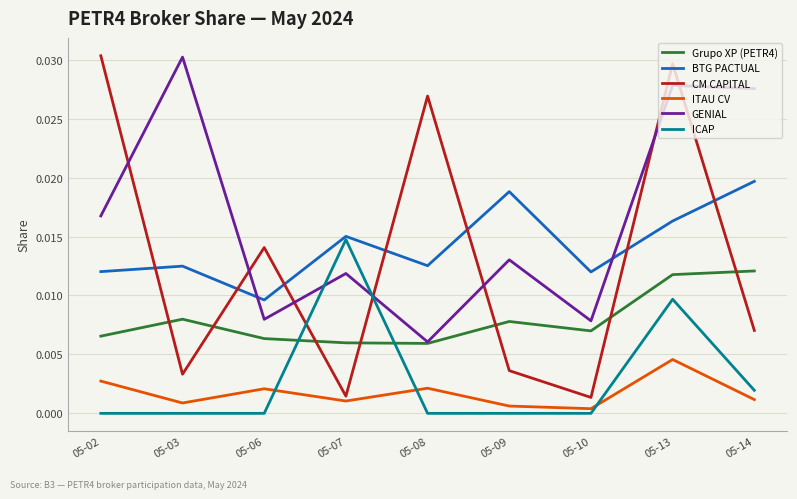

Which series has the widest spread of values?

CM CAPITAL